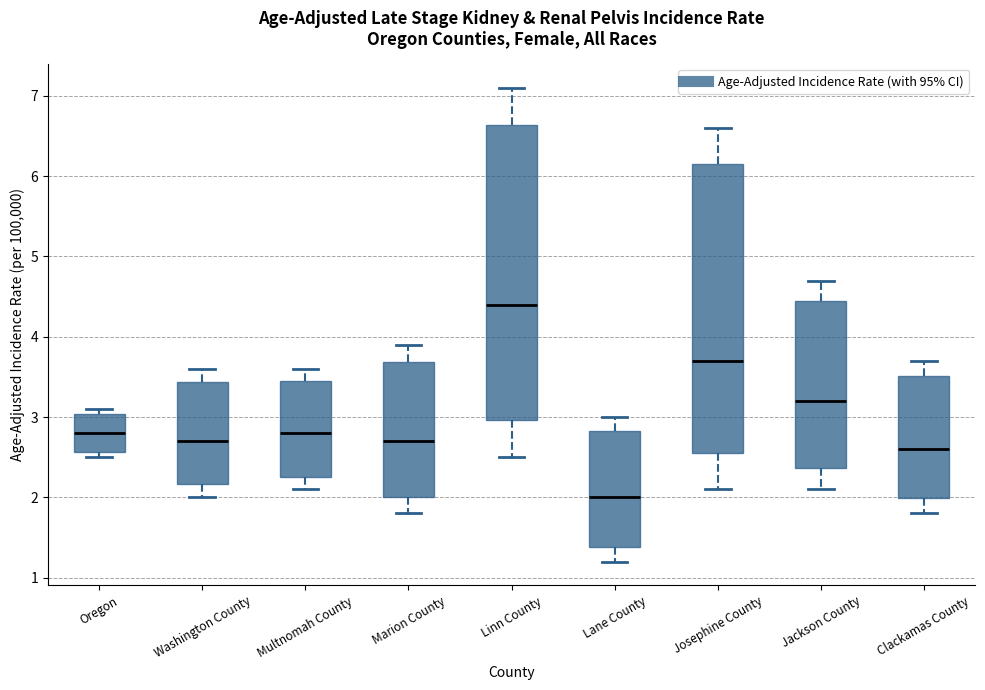

Reading left to right, transcribe this box plot: for each box, give where its median line is, the range the box spans, and where its two whiskers end, as read against the y-axis. The values are not printed on the chart, so give them approximately, as read against the axis.

Oregon: median 2.8, box 2.6 to 3.0, whiskers 2.5 to 3.1
Washington County: median 2.7, box 2.2 to 3.4, whiskers 2.0 to 3.6
Multnomah County: median 2.8, box 2.3 to 3.5, whiskers 2.1 to 3.6
Marion County: median 2.7, box 2.0 to 3.7, whiskers 1.8 to 3.9
Linn County: median 4.4, box 3.0 to 6.6, whiskers 2.5 to 7.1
Lane County: median 2.0, box 1.4 to 2.8, whiskers 1.2 to 3.0
Josephine County: median 3.7, box 2.6 to 6.2, whiskers 2.1 to 6.6
Jackson County: median 3.2, box 2.4 to 4.4, whiskers 2.1 to 4.7
Clackamas County: median 2.6, box 2.0 to 3.5, whiskers 1.8 to 3.7